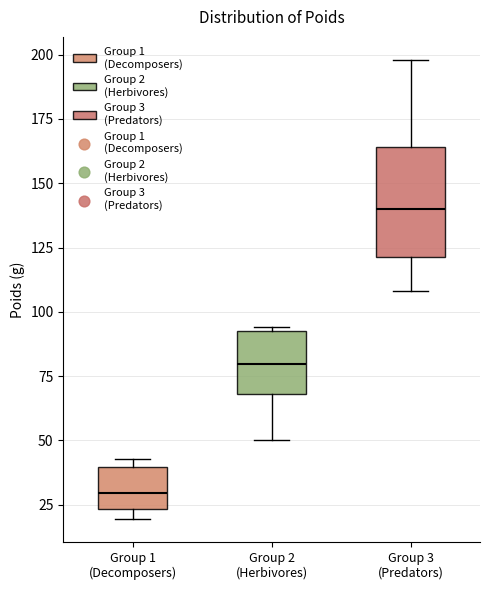

Which box has the lowest median line?

Group 1 (Decomposers)